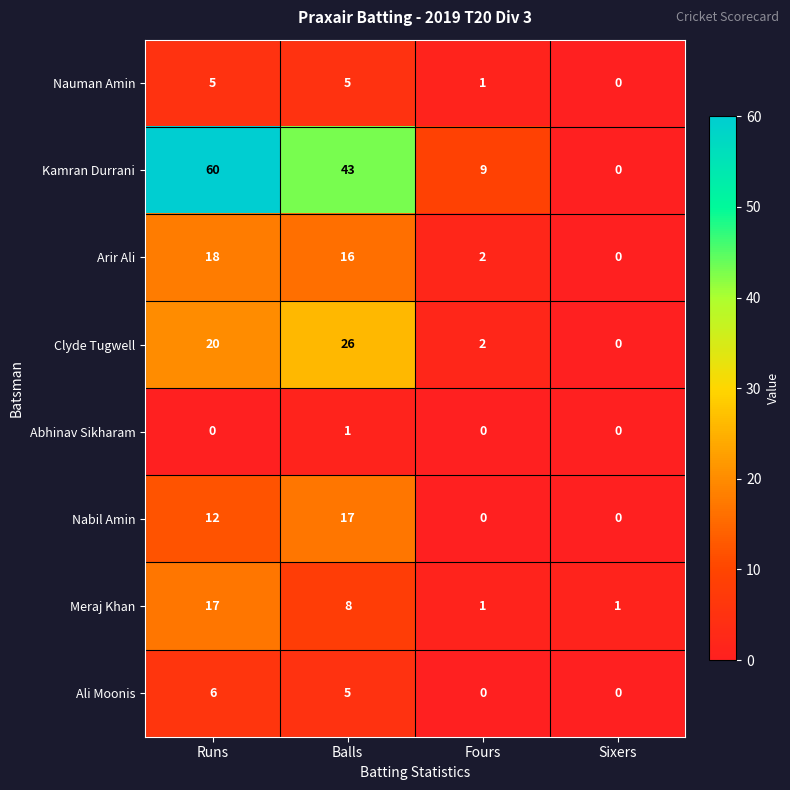

At how many categories does at least one series exceed 53?

1